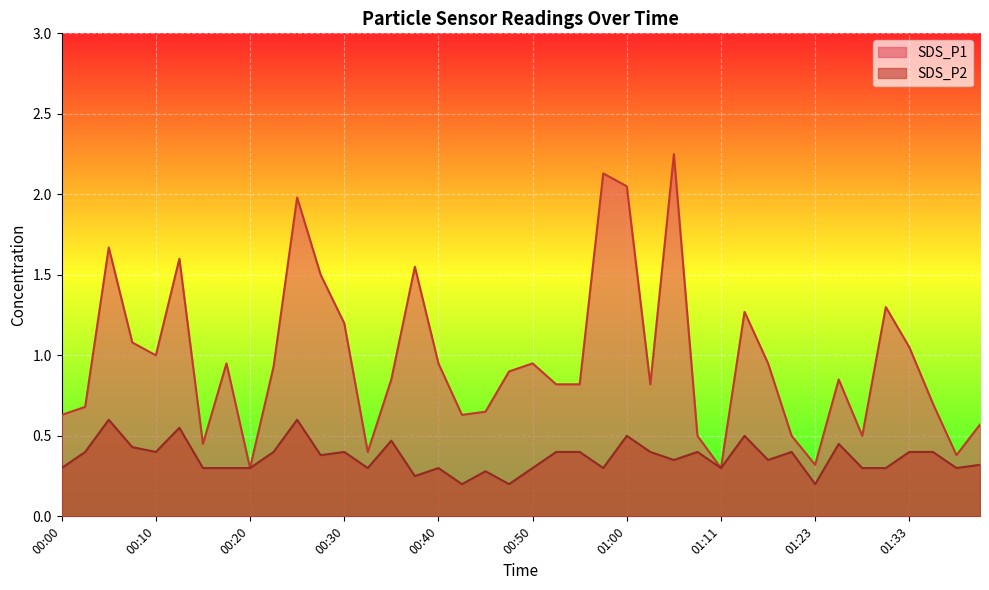

What is the label of the 5th point from the left?

00:10